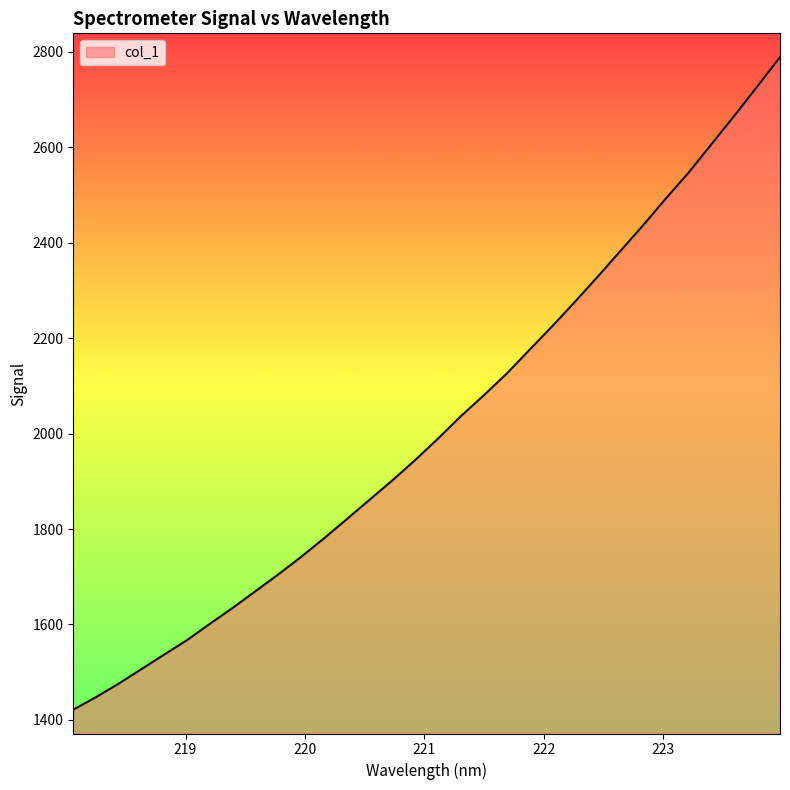

What is the maximum value shown in the chart?

2788.5